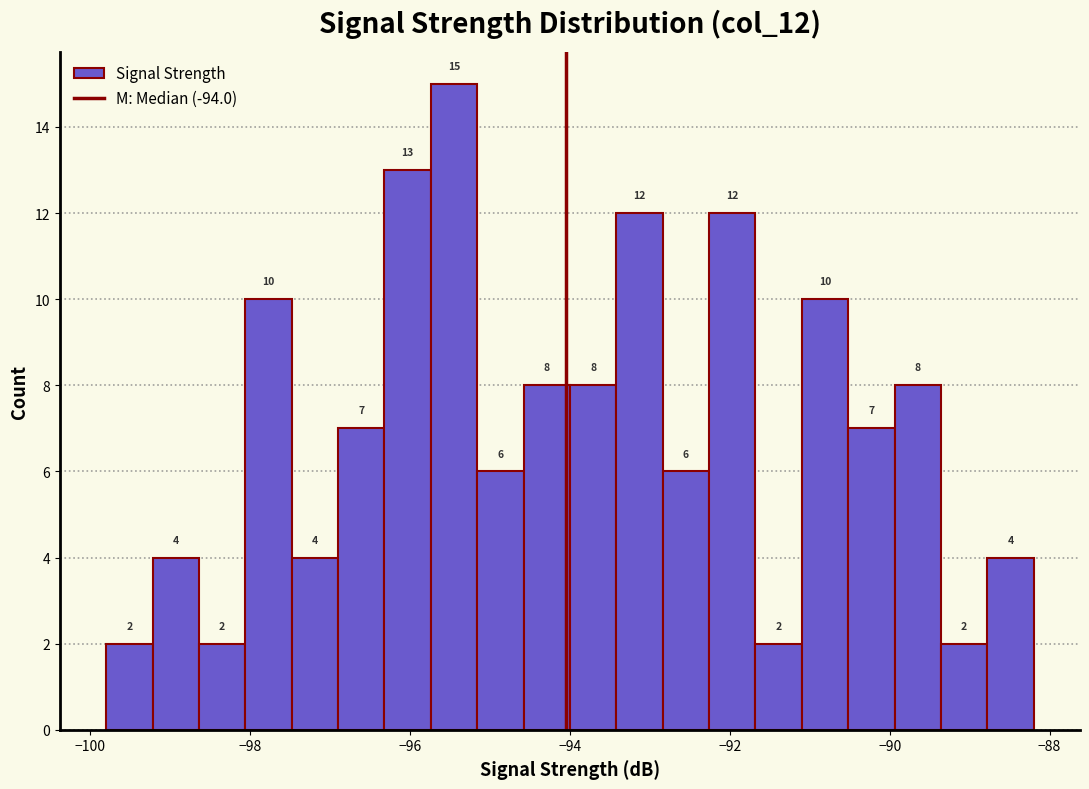

Read against the x-axis, roughly where is the centre of the tallest bar?

-95.4